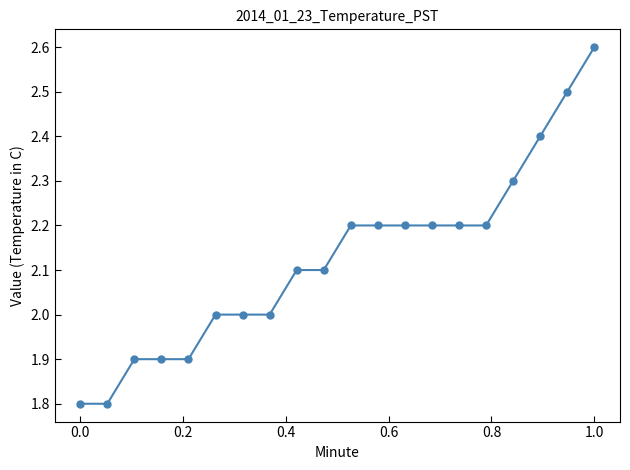

What is the value of the 20th point from the left?

2.6